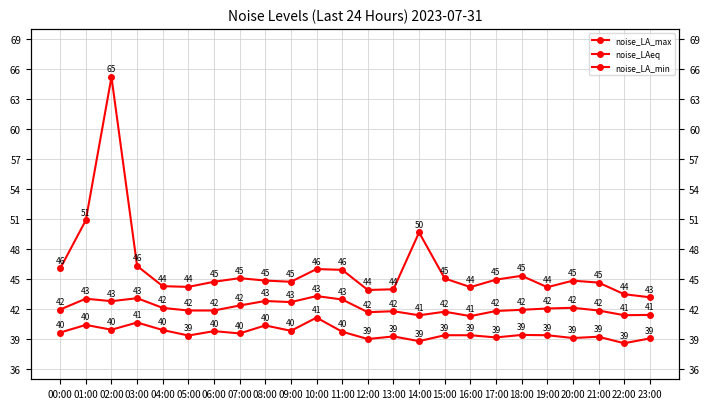

List the series in order of their peak value, highest first.

noise_LA_max, noise_LAeq, noise_LA_min